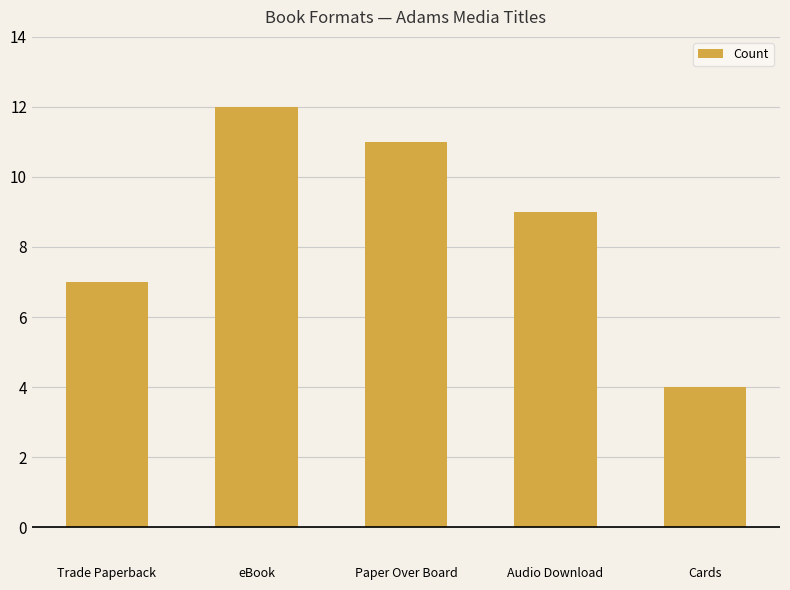

Where does the data first go above 9?

eBook